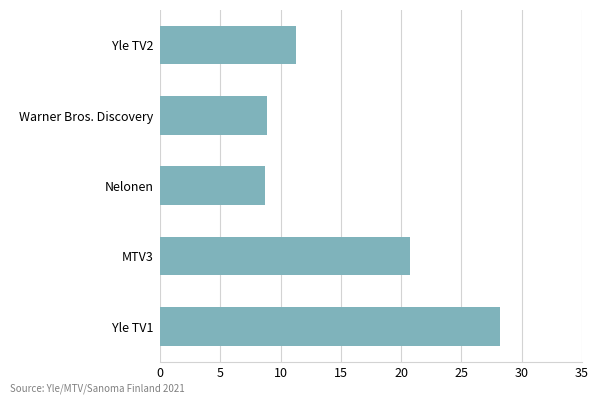

At which label is the value closest to 18?

MTV3